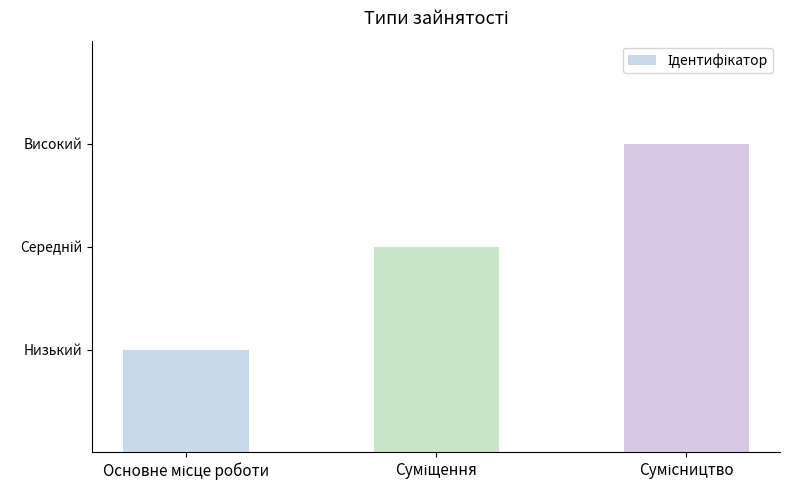

List the labels in order of value, smallest first.

Основне місце роботи, Суміщення, Сумісництво